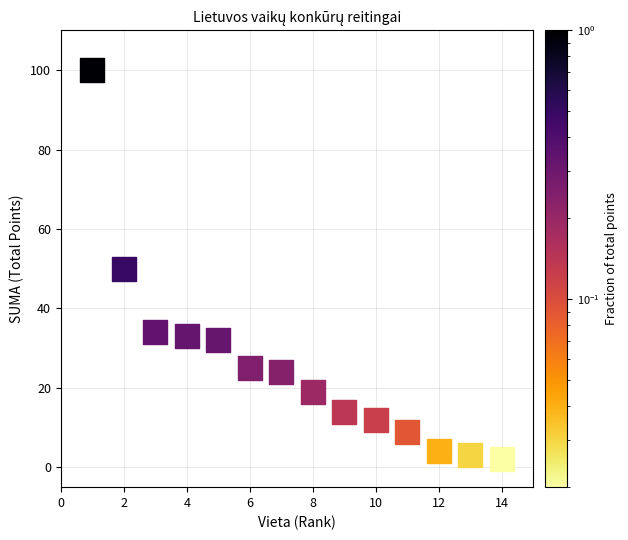

What is the range of X values (max minus min)?

13